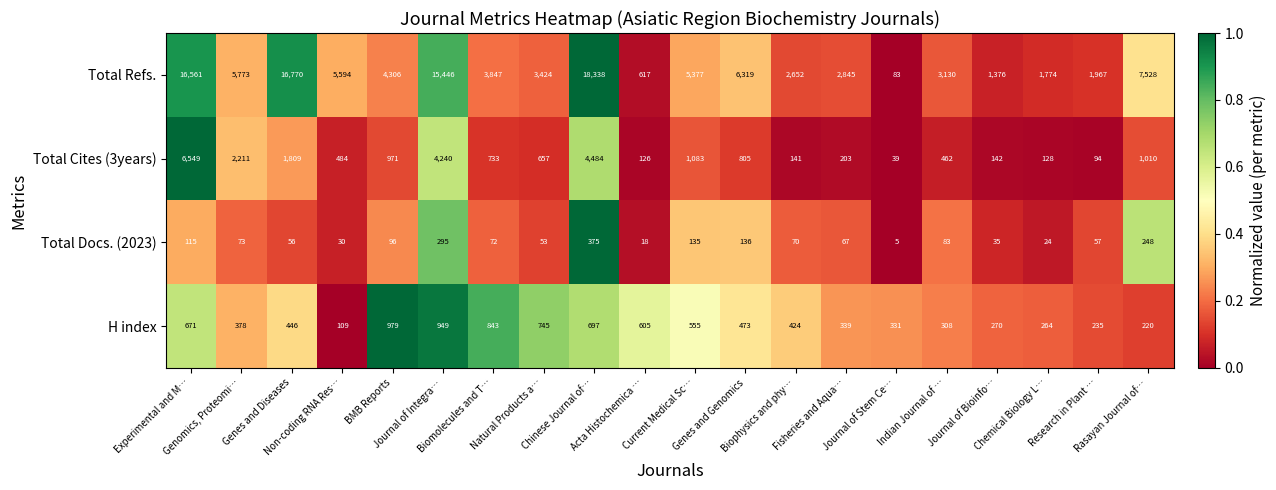

What is the smallest value displayed?

5